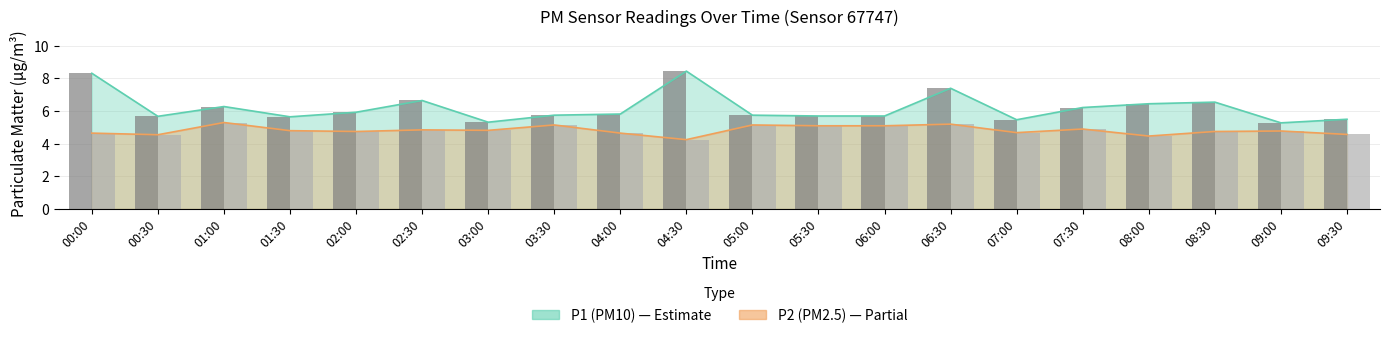

How many bars are there in total?

40